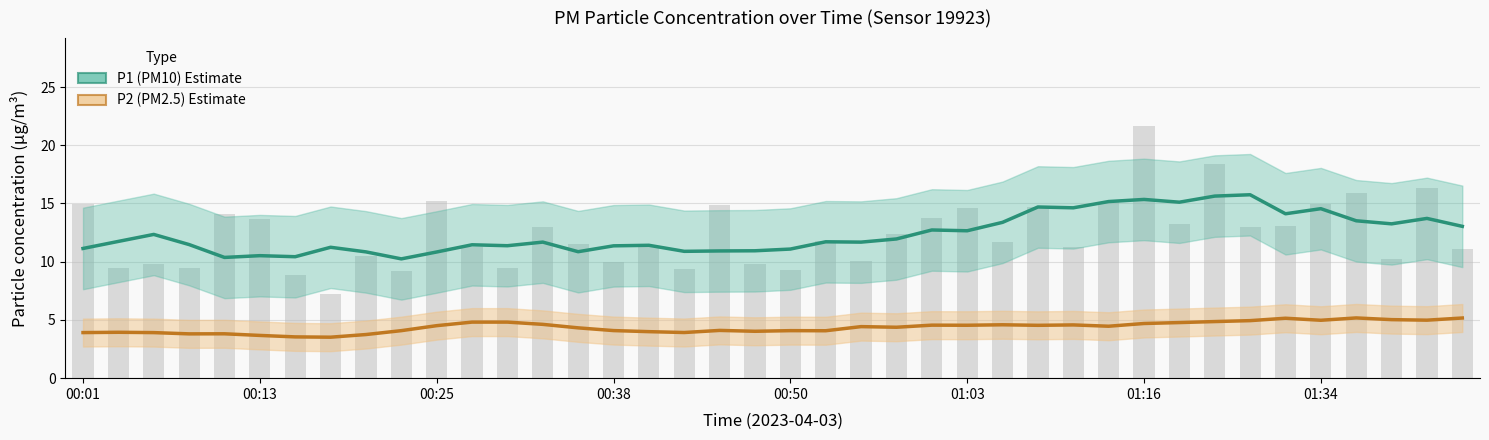

How many values are below 11?

14